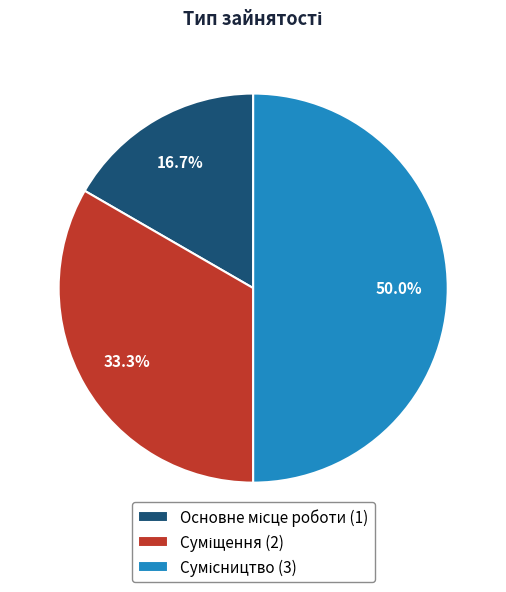

Count the number of slices in the pie.

3